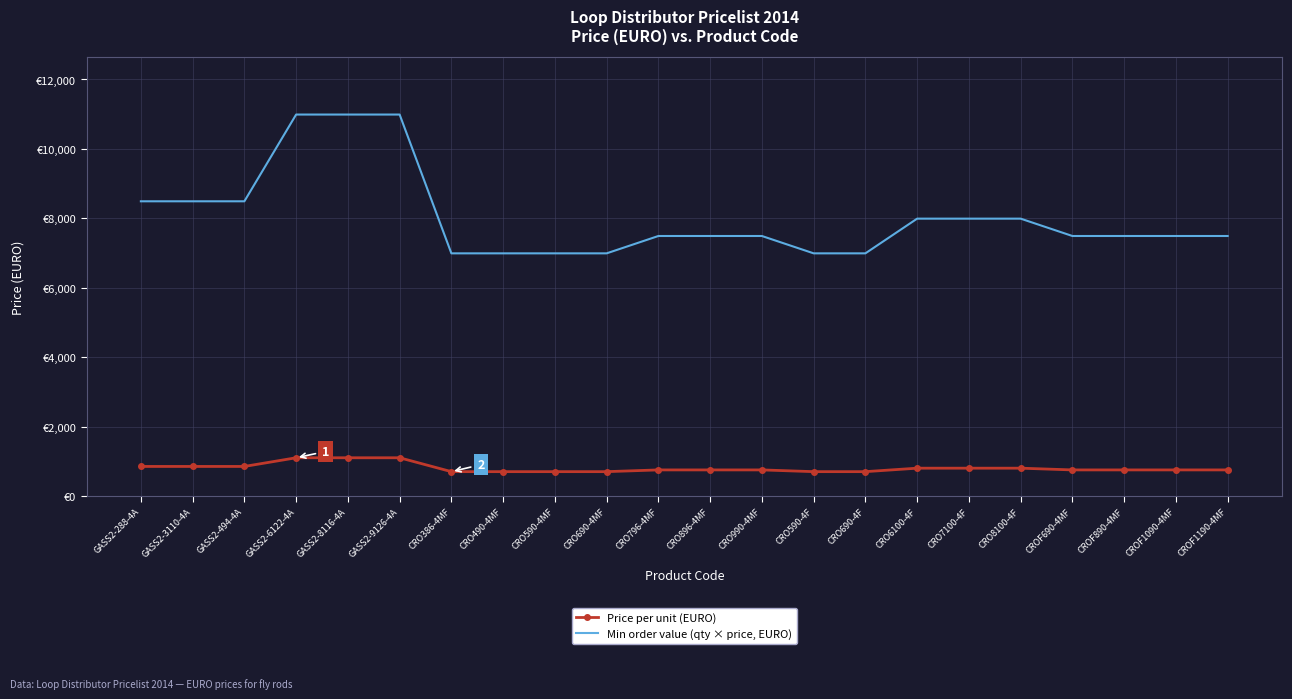

The Min order value (qty × price, EURO) series shows 8490 at GASS2-288-4A. True or false?

True